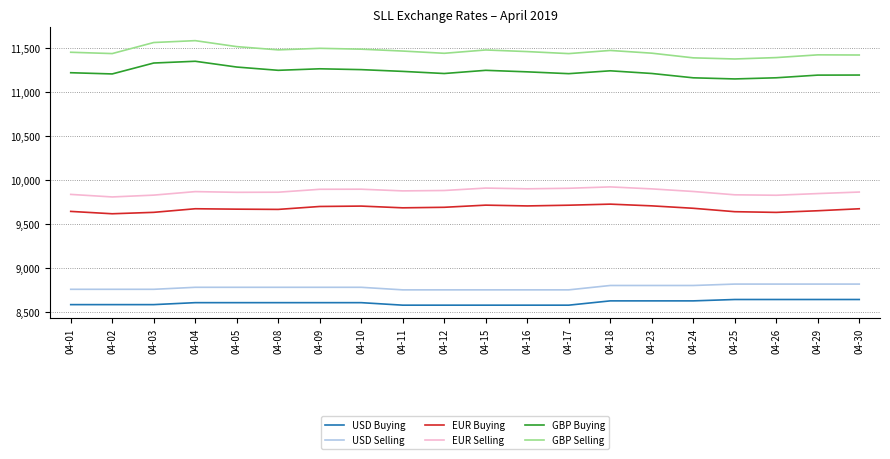

What is the difference between the highest and lowest values at 04-12?

2853.7